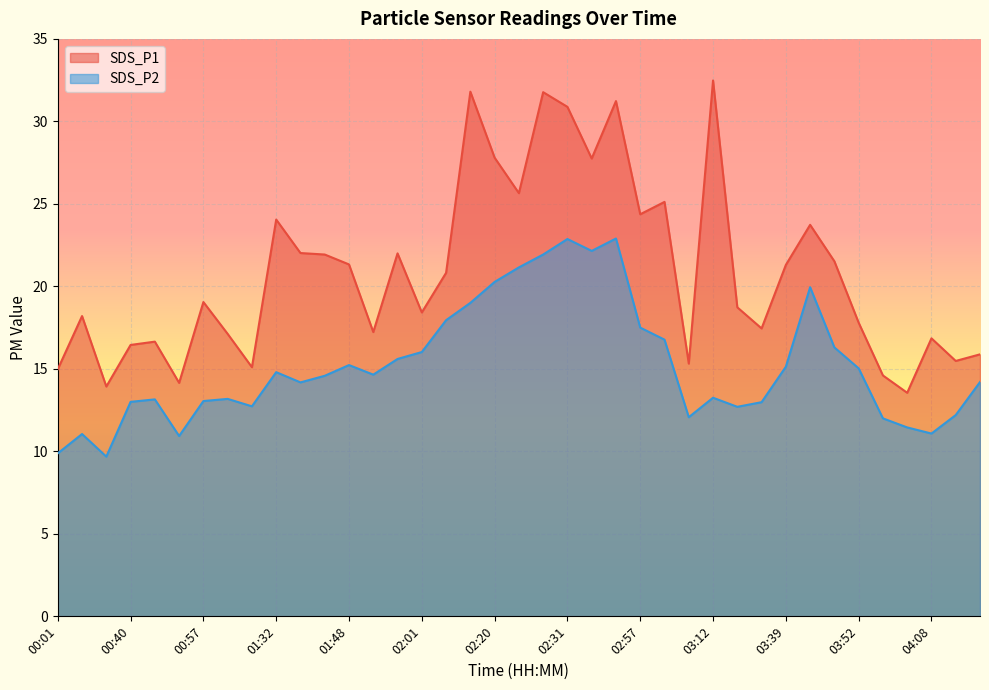

At 02:37, list the series in order from smallest to largest.

SDS_P2, SDS_P1